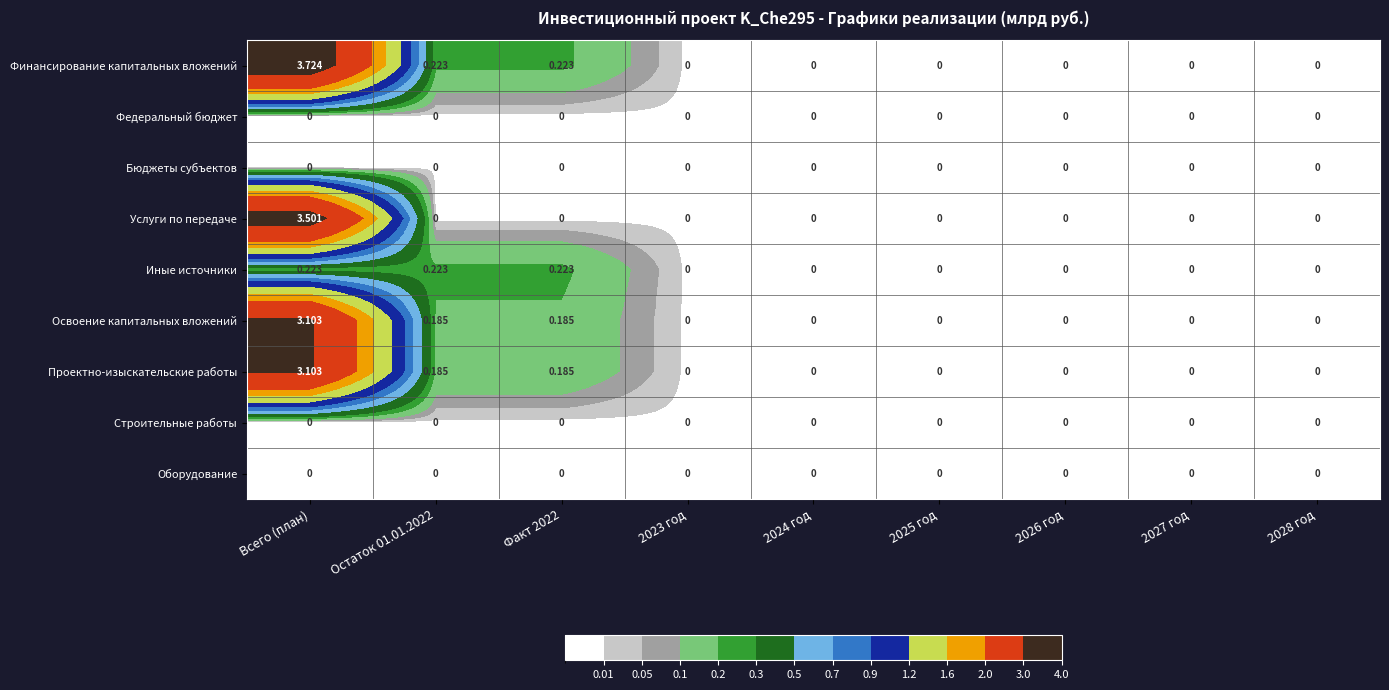

Which series has the largest range (max minus min)?

Финансирование капитальных вложений